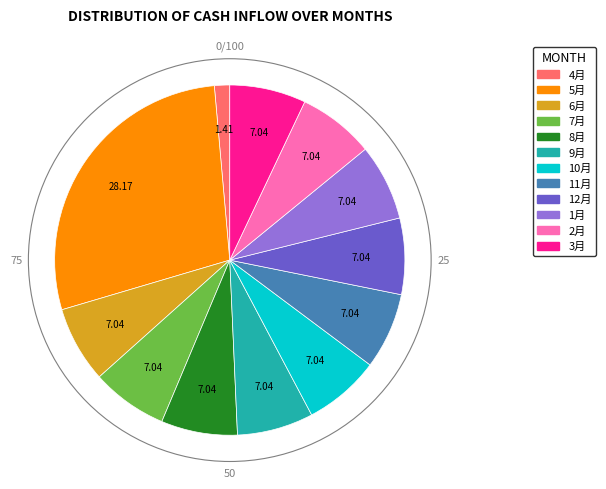

Is 2月 the majority of the pie?

No